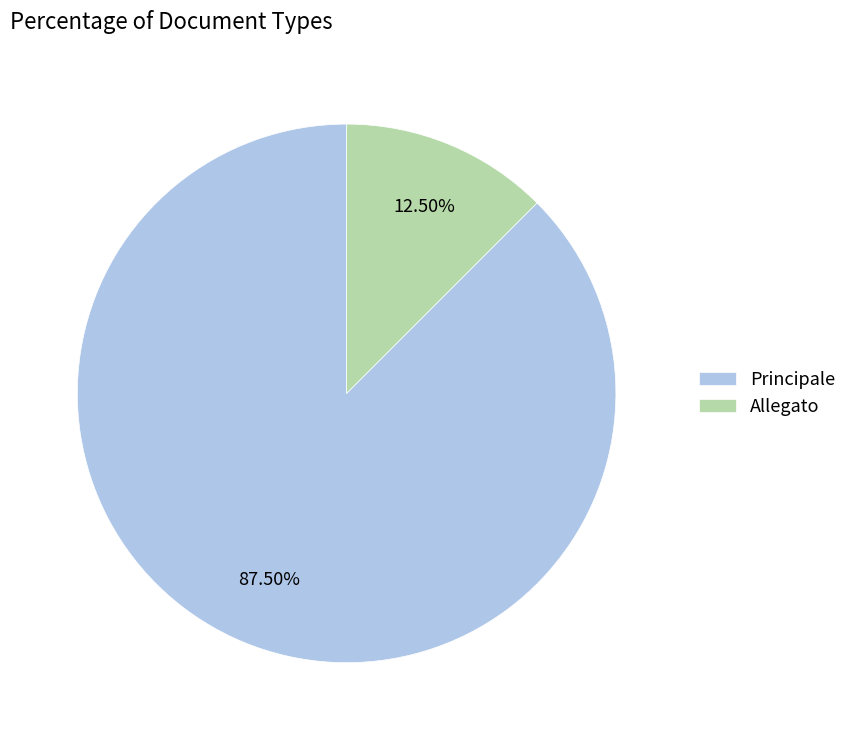

How many slices are in this pie chart?

2